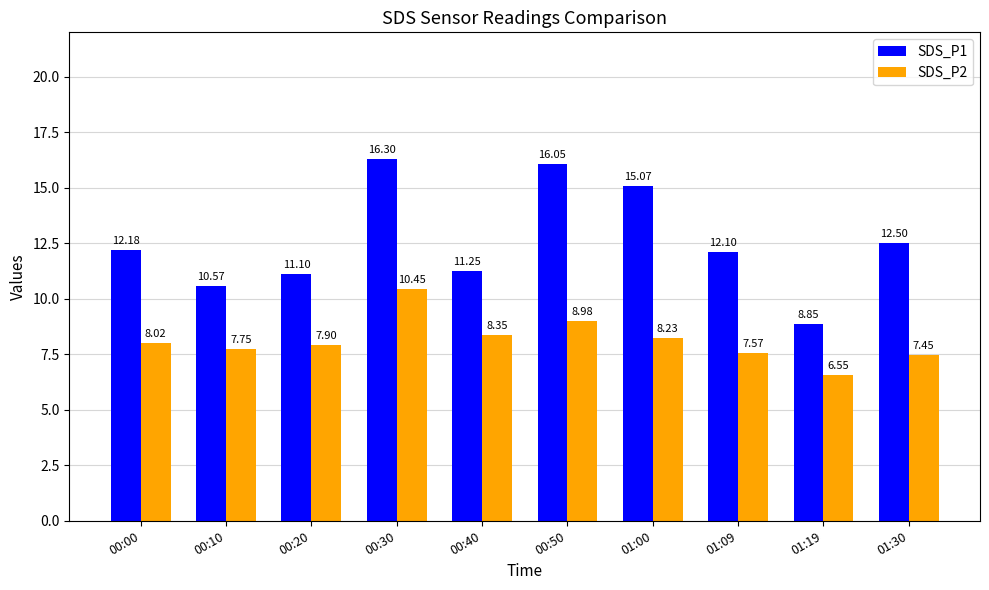

How many bars are there in total?

20